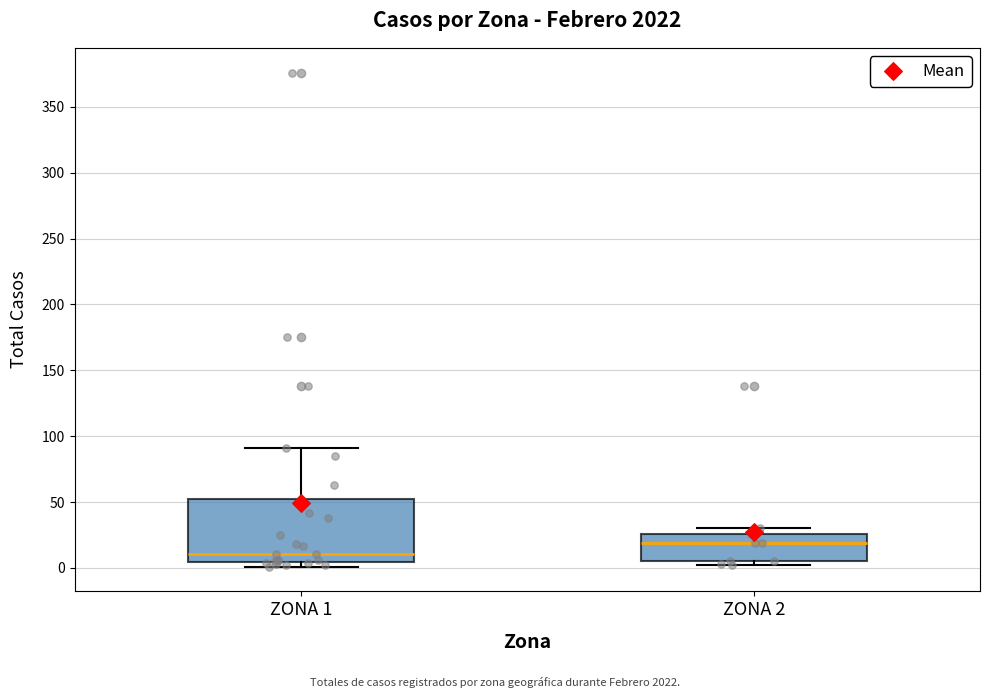

Comparing the boxes themselves (not the whiskers), which one is the tallest?

ZONA 1